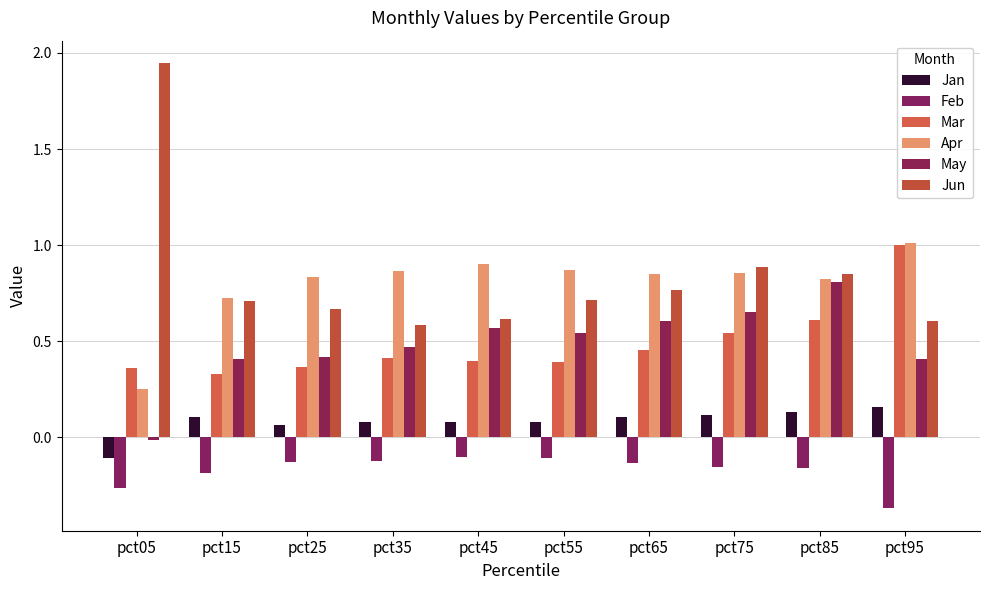

Which category has the highest value in the May series?

pct85